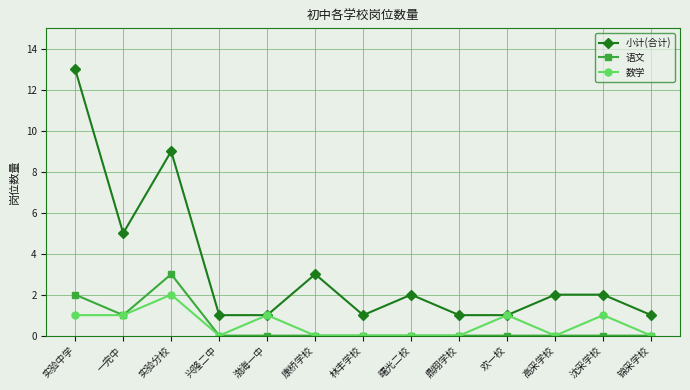

True or false: 语文 has a value of 0 at 鼎翔学校.

True